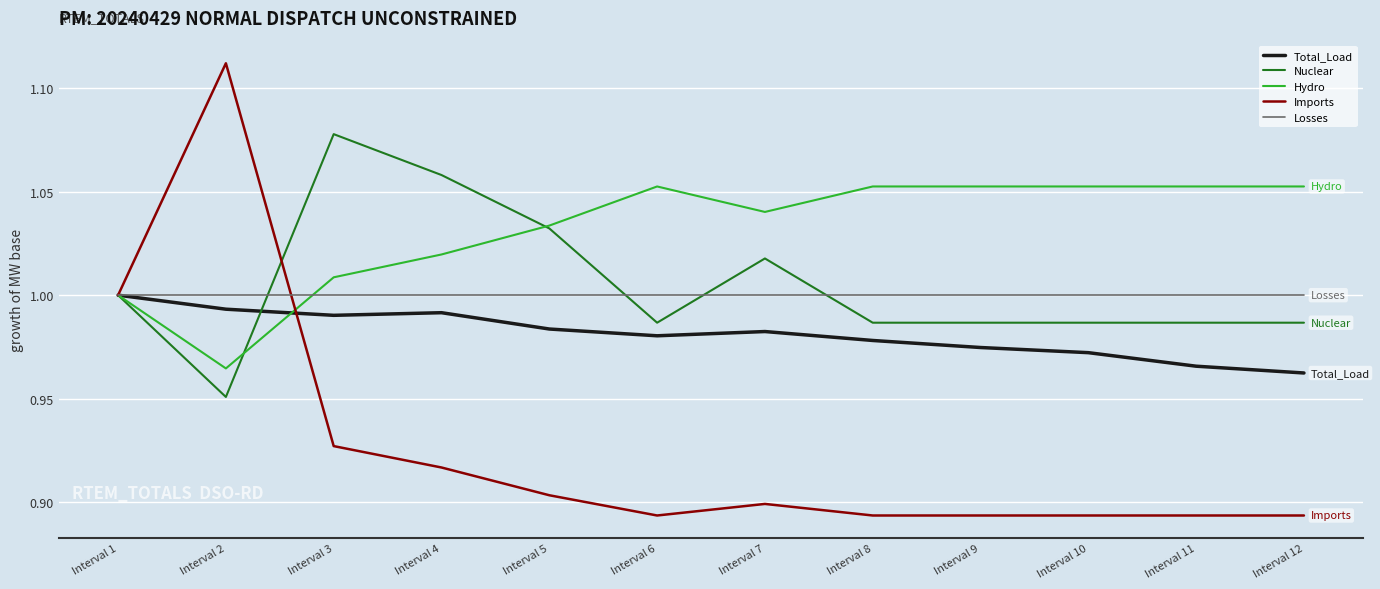

At Interval 10, list the series in order from largest to smallest.

Hydro, Losses, Nuclear, Total_Load, Imports